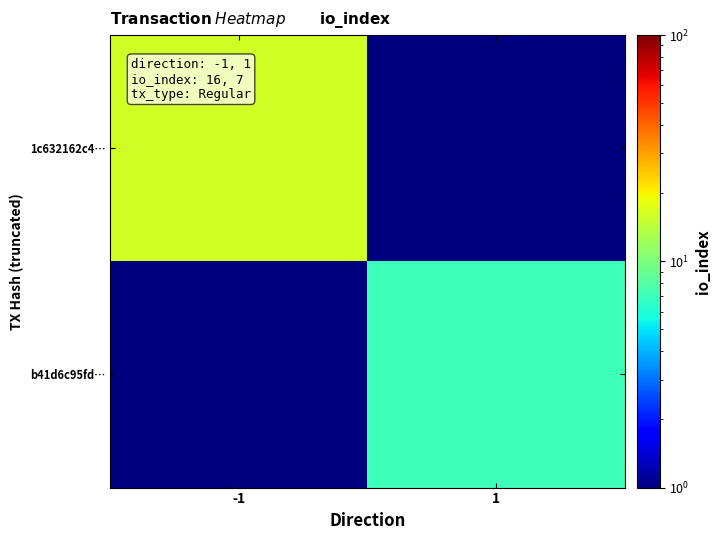

How many series are shown in this chart?

2